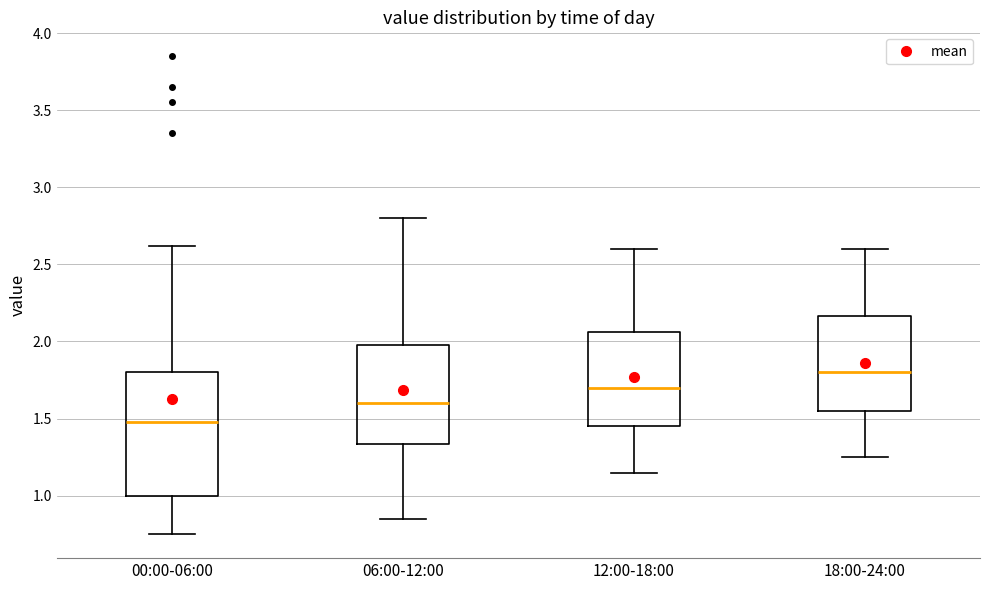

Comparing the boxes themselves (not the whiskers), which one is the tallest?

00:00-06:00